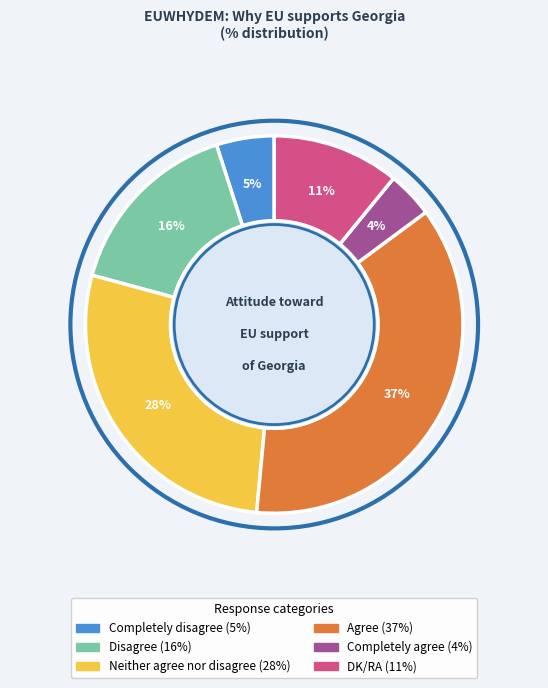

Approximately how many times larger is the value at Disagree compared to Completely disagree?

3.2